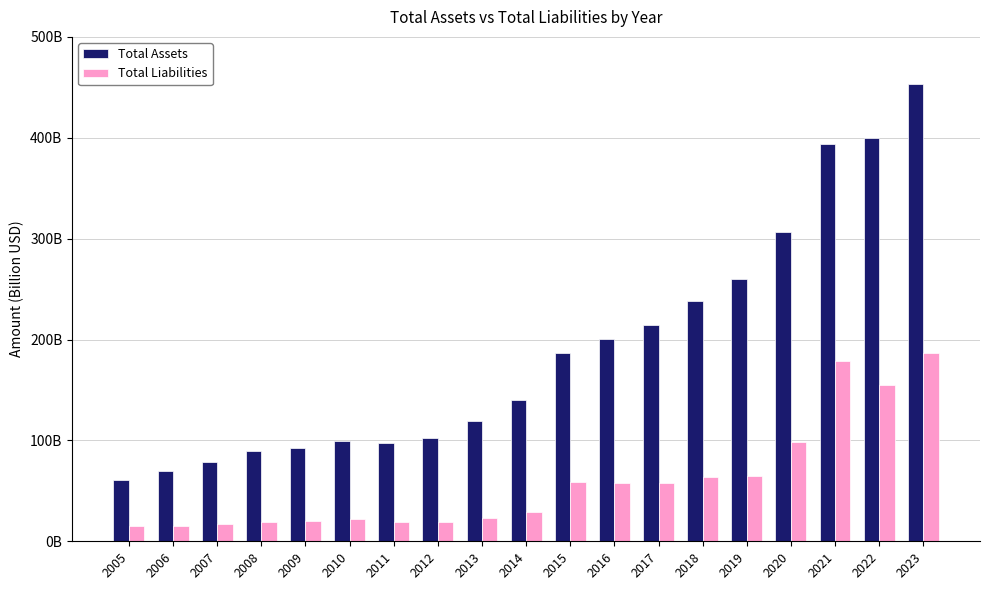

What is the value of the Total Assets bar at the 6th from the left?

99.4